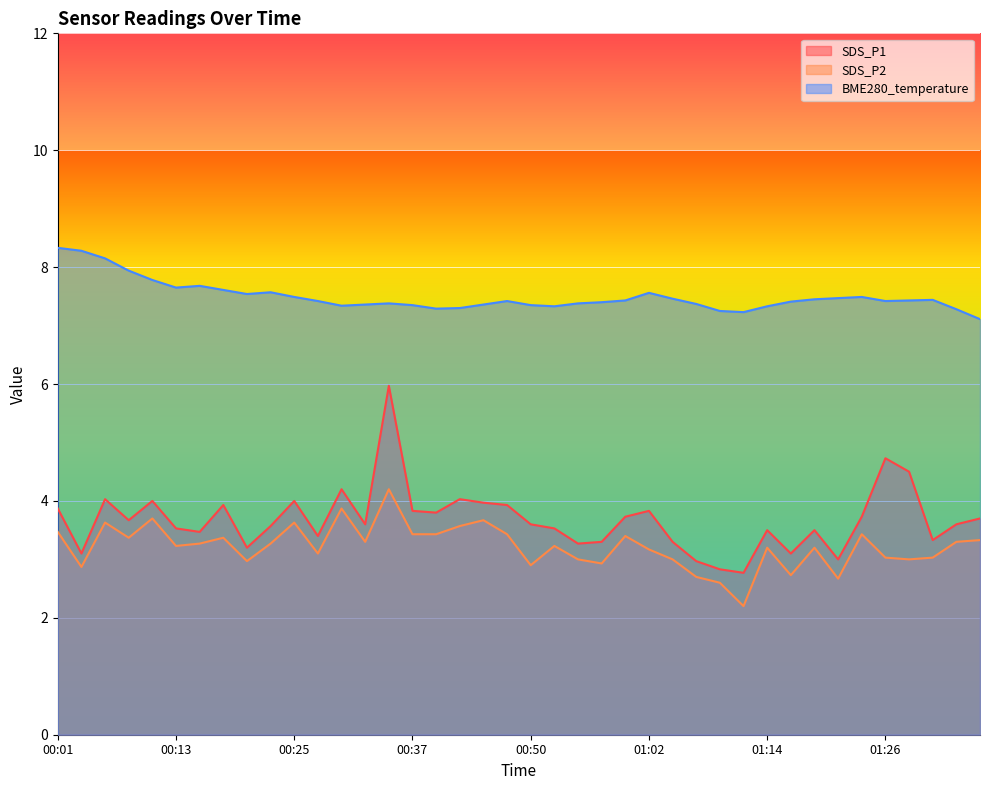

Is it true that BME280_temperature equals 7.3 at 00:37?

True